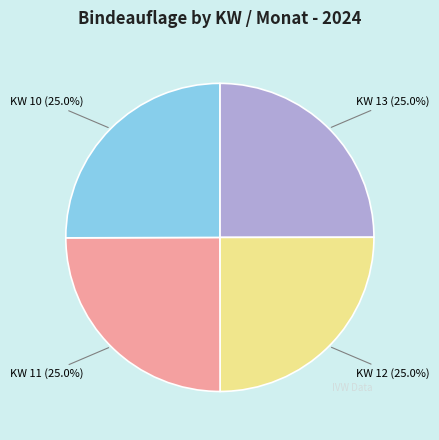

To the nearest percent, what portion does KW 13 represent?

25%